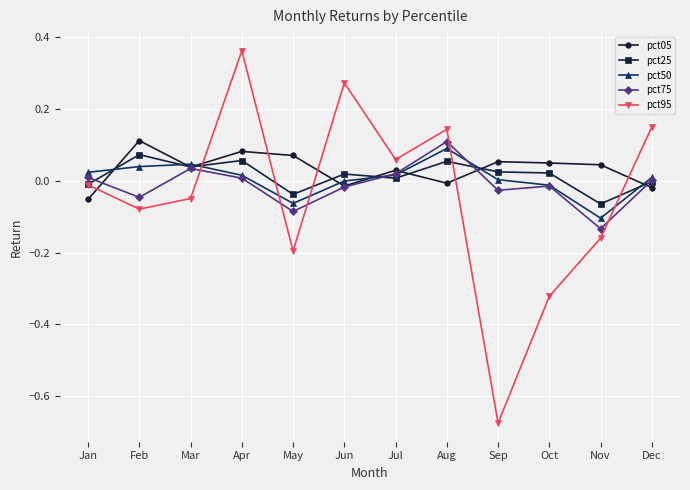

At which label does pct05 reach its peak?

Feb